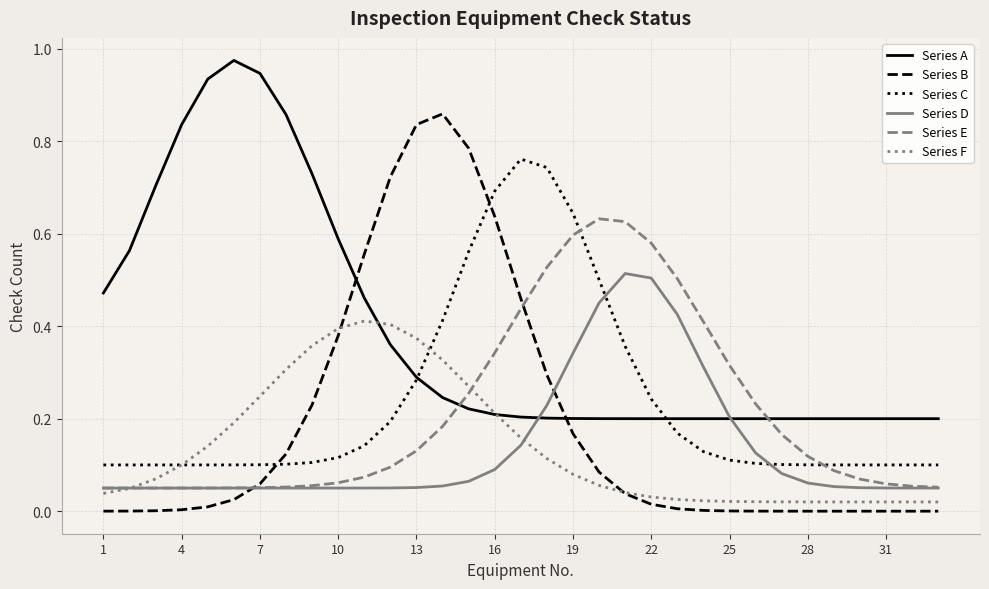

Which series has the largest total across all categories?

Series A